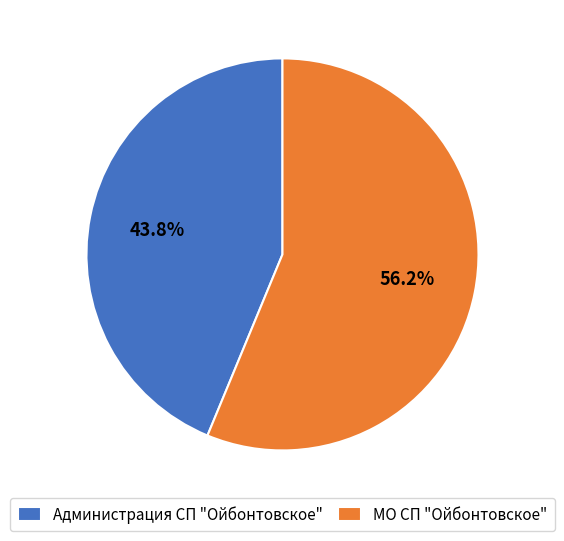

Which category has the biggest portion of the pie?

МО СП "Ойбонтовское"